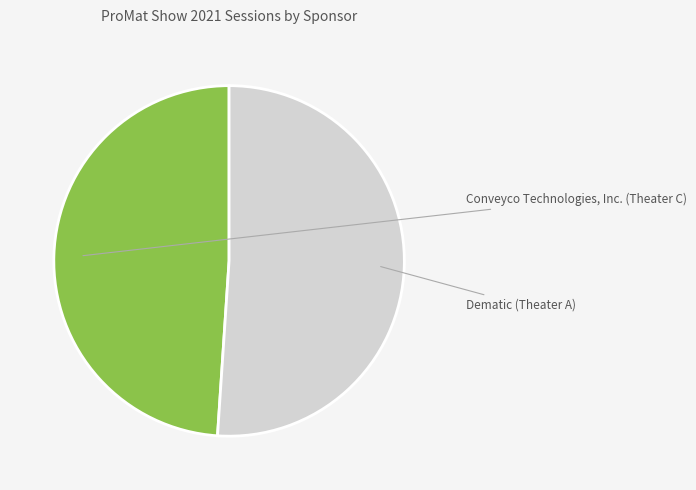

Is there a majority slice in this chart?

Yes